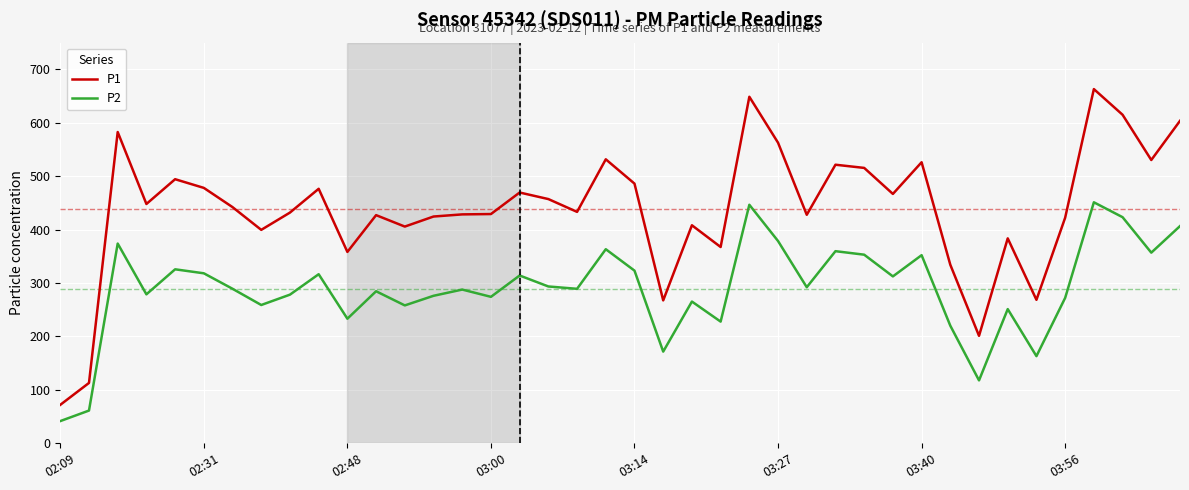

How many values in the P1 series are below 442?

20